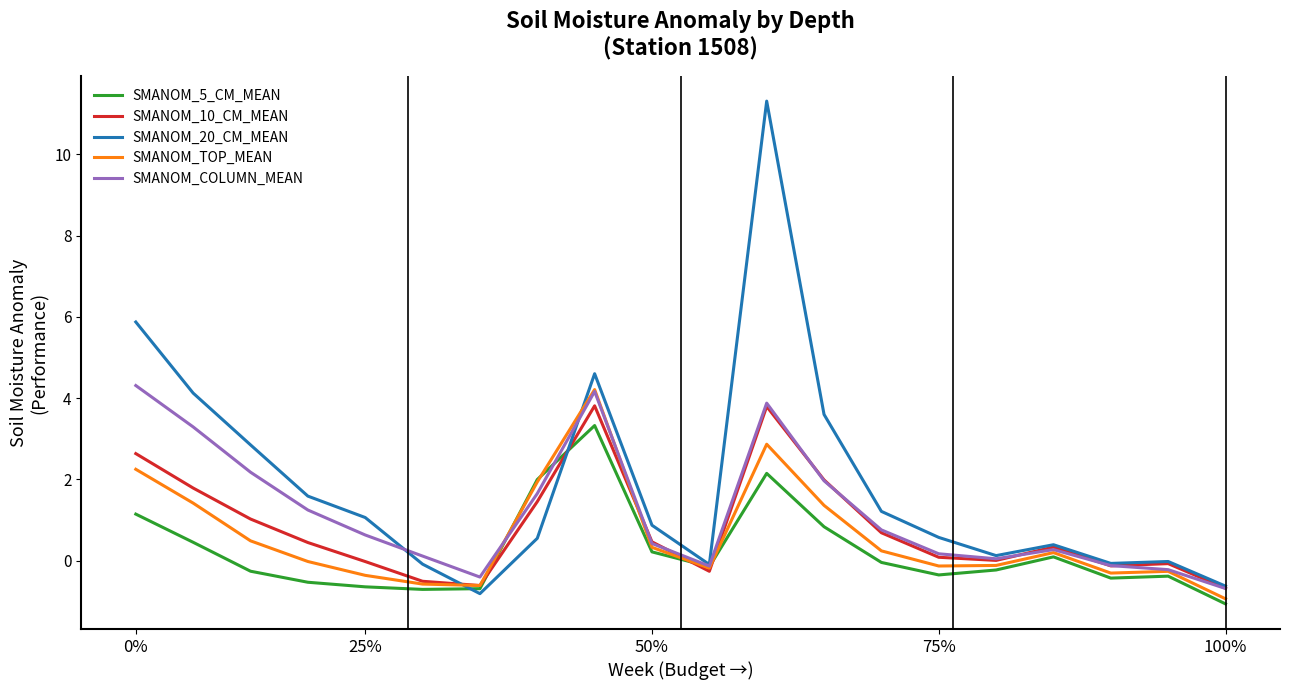

What is the maximum value shown in the chart?

11.3